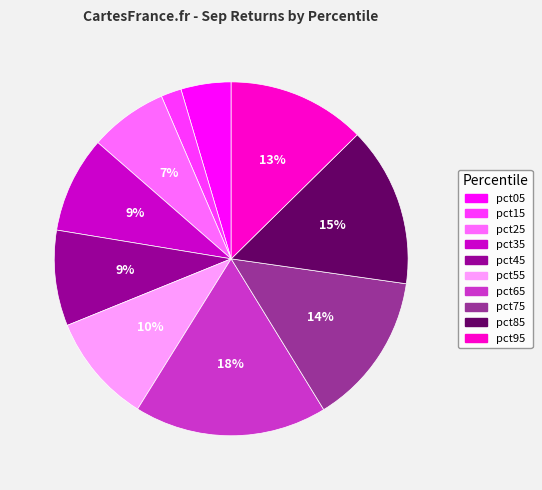

To the nearest percent, what percentage of the pie is pct55?

10%